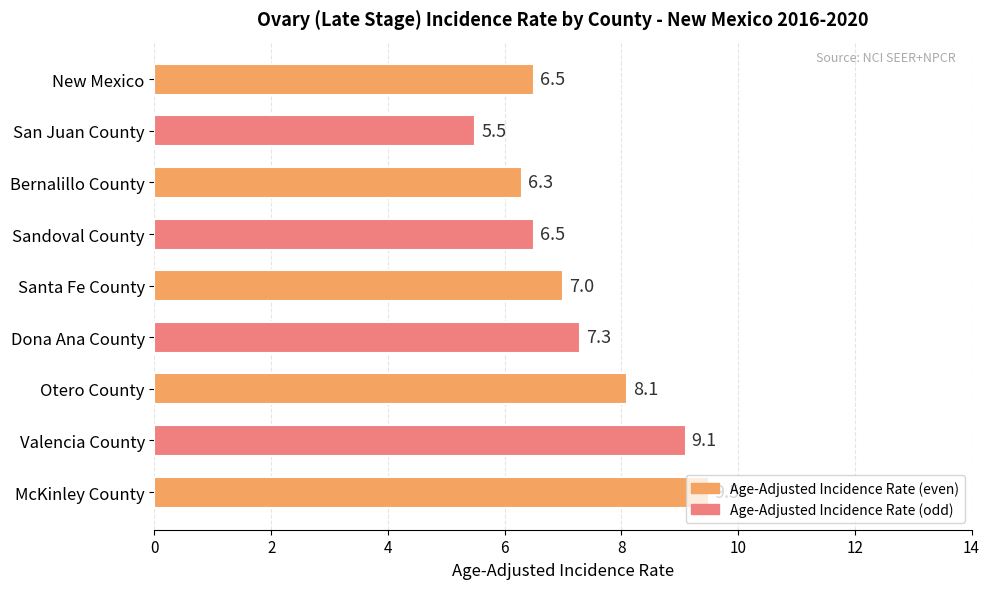

What is the average value?

7.3